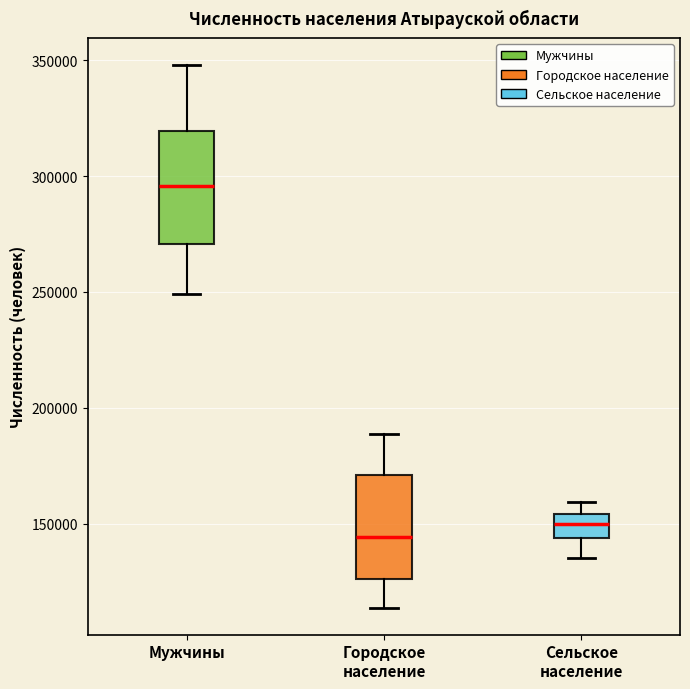

Where does the median line of the box for Сельское население sit on the y-axis? The values are not printed on the chart, so give them approximately, as read against the axis.

150000